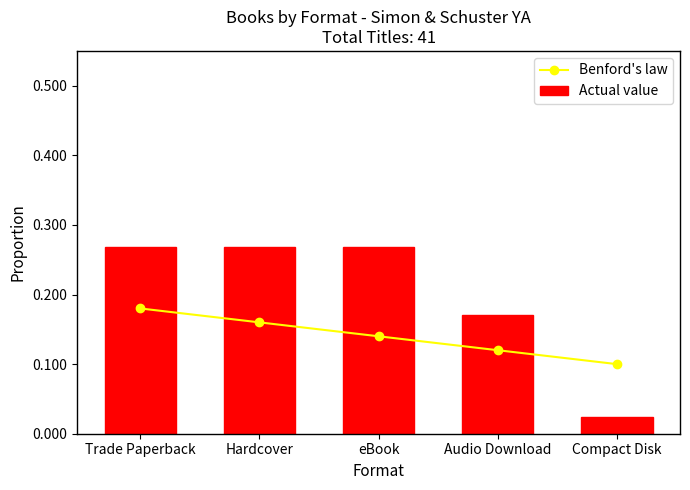

What is the difference between the maximum and minimum values in the Benford's law series?

0.1